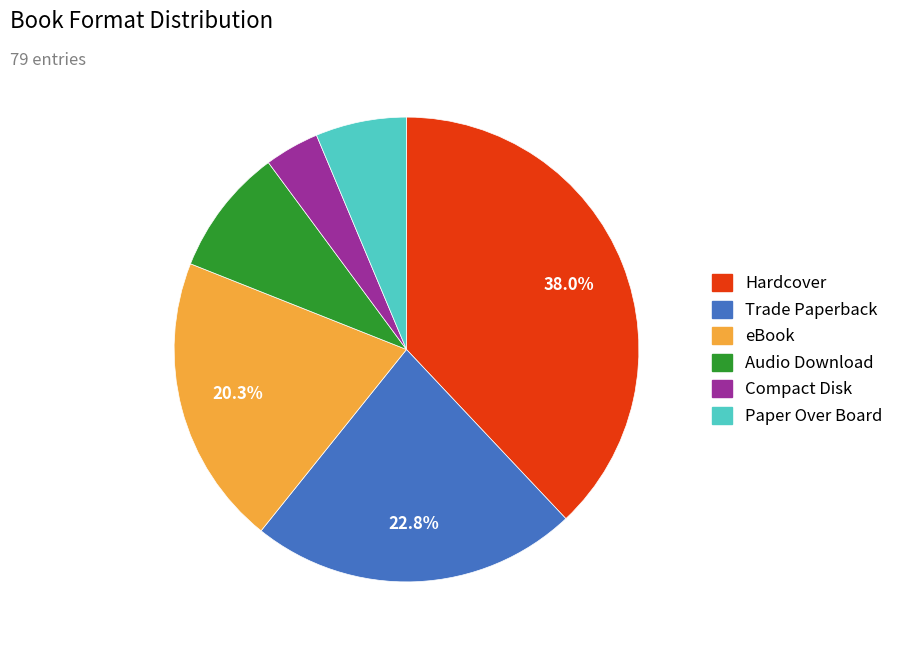

To the nearest percent, what portion does Hardcover represent?

38%